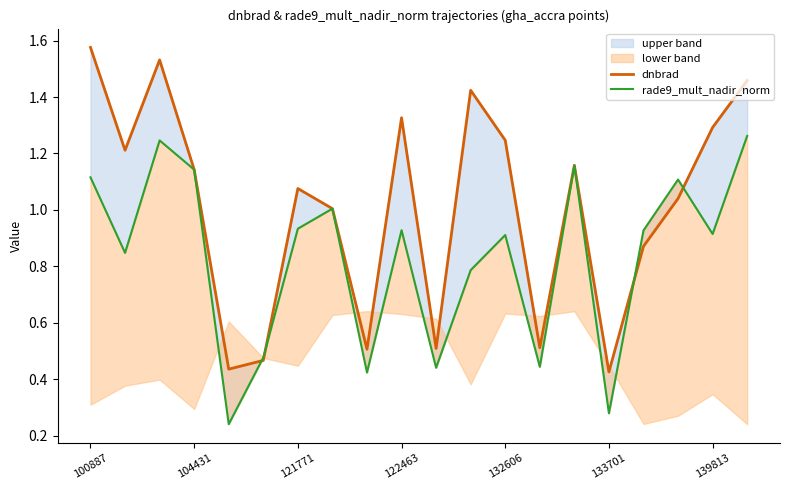

At 16, list the series in order from largest to smallest.

rade9_mult_nadir_norm, dnbrad